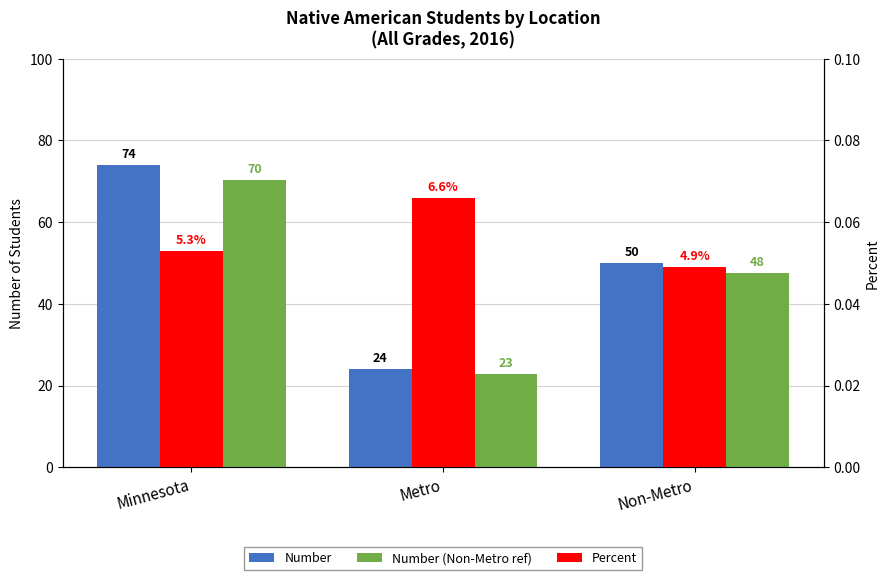

Which series has the widest spread of values?

Number